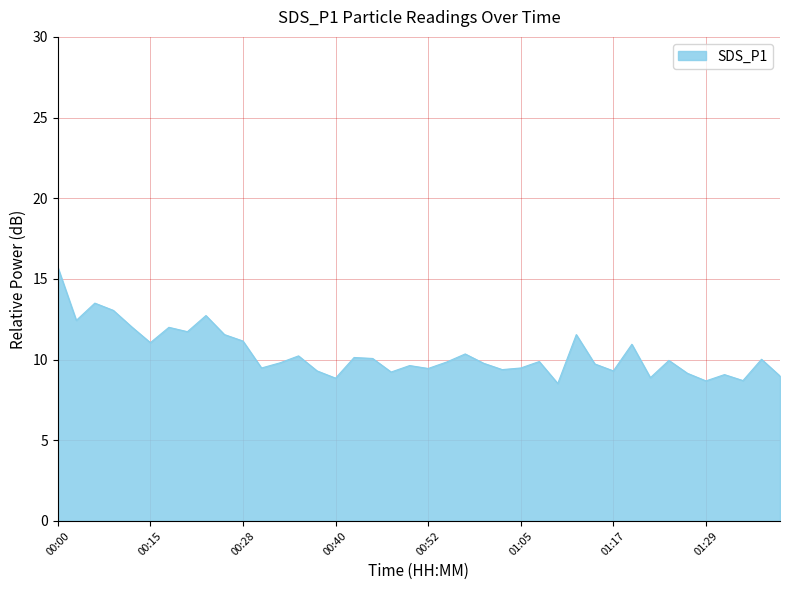

What is the difference between the maximum and minimum values?

7.2